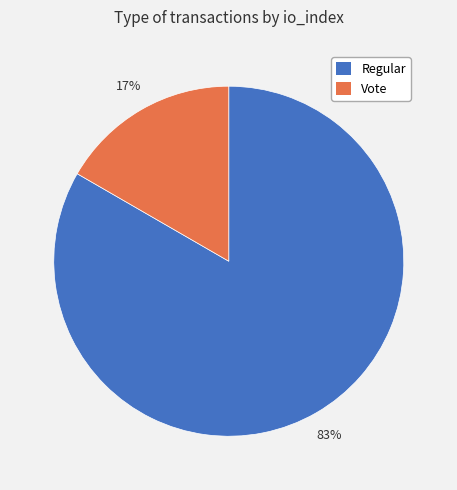

To the nearest percent, what is the average slice percentage?

50%